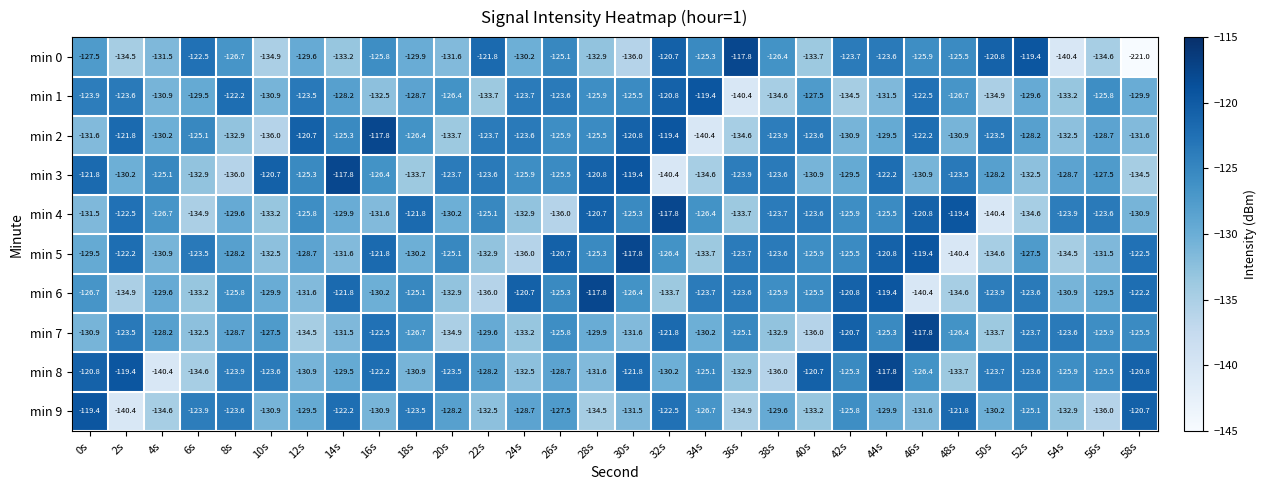

At which category does the chart reach its minimum across all series?

58s